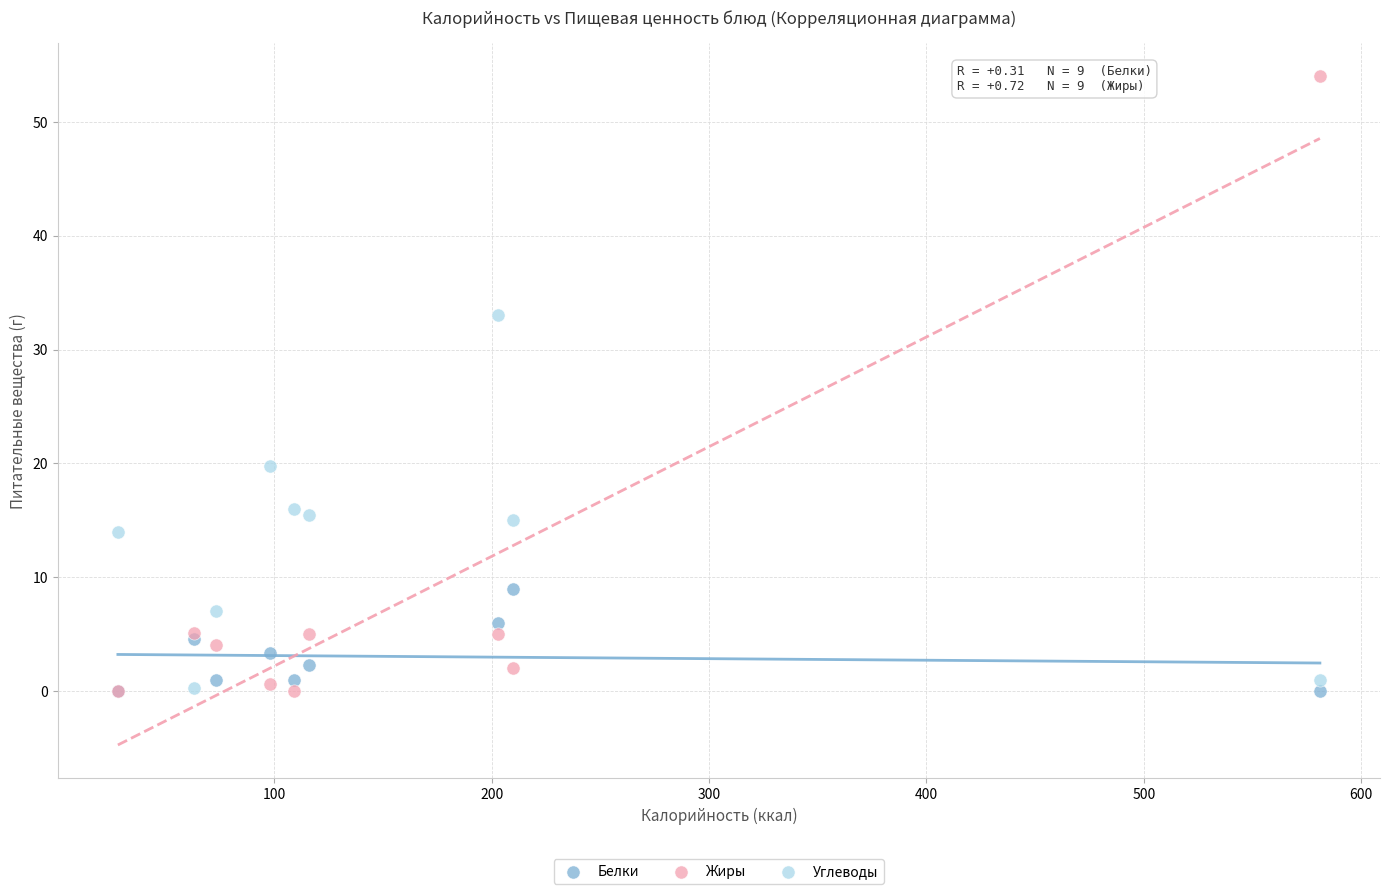

Which series reaches the maximum Y coordinate?

Жиры